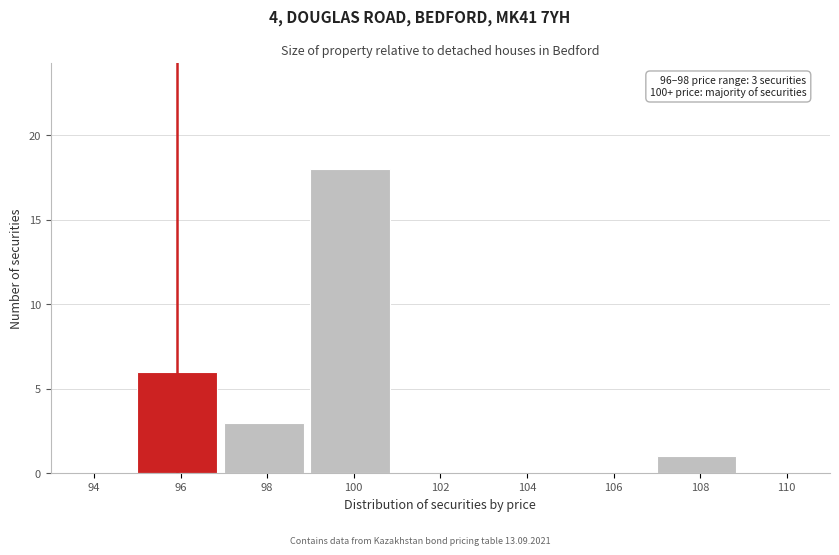

Reading right to left, what are all the values shown in this chart?

110=0	108=1	106=0	104=0	102=0	100=18	98=3	96=6	94=0